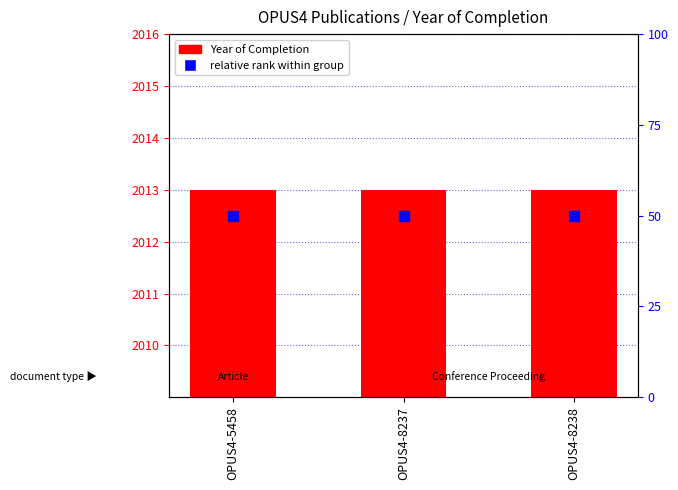

What are all the series names shown in the legend?

Year of Completion, relative rank within group